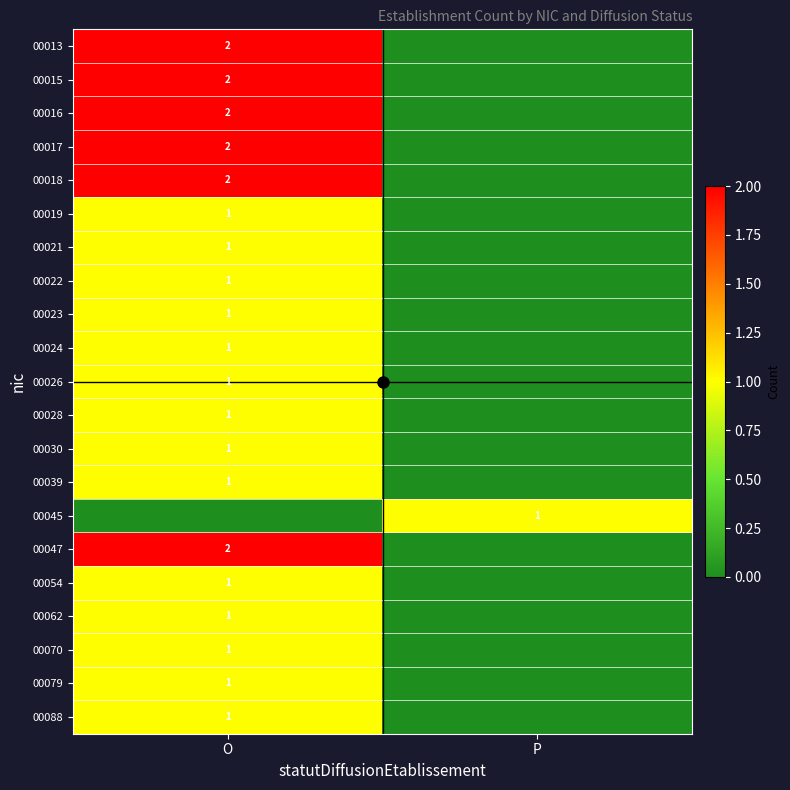

What is the sum of all 00015 values?

2